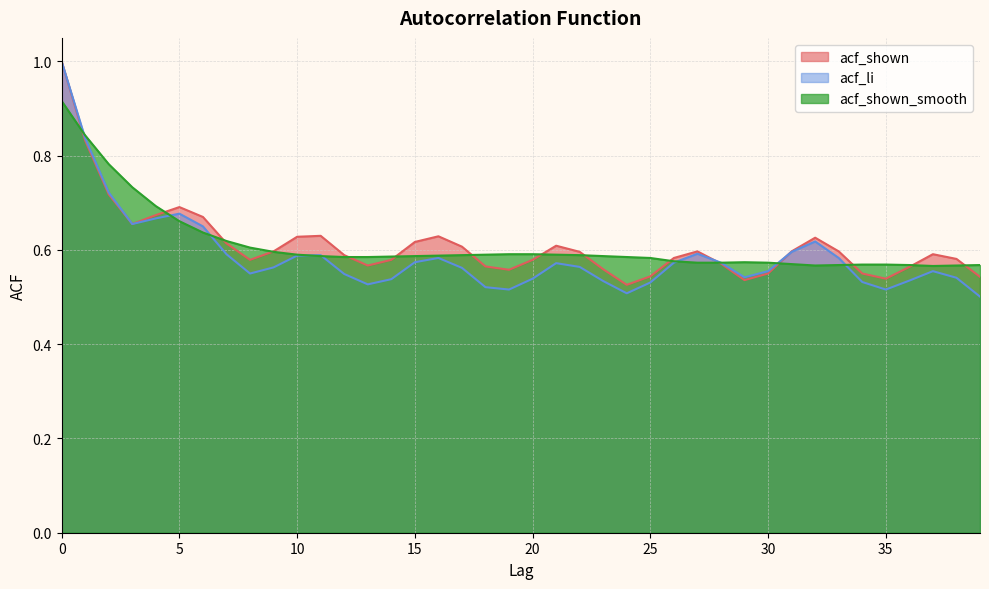

True or false: acf_shown_smooth and acf_shown intersect in this chart.

True